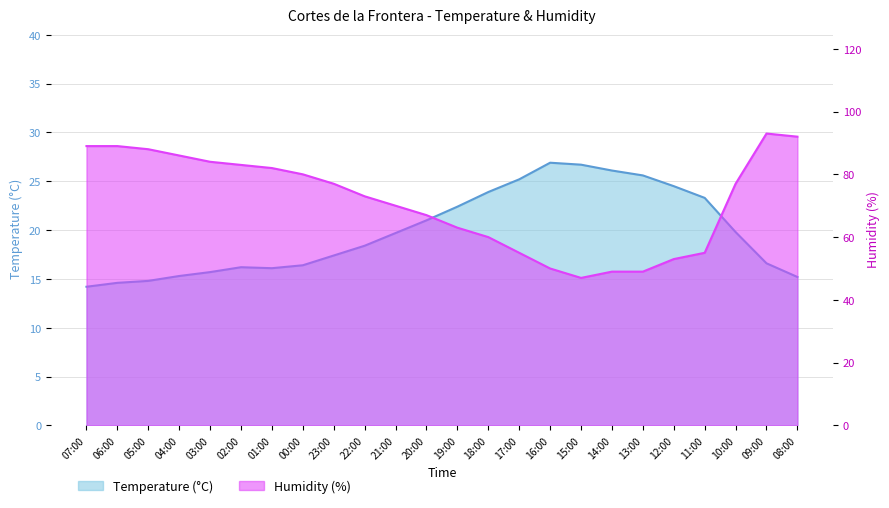

What is the value of the Humidity (%) point at the 11th from the left?

70.0